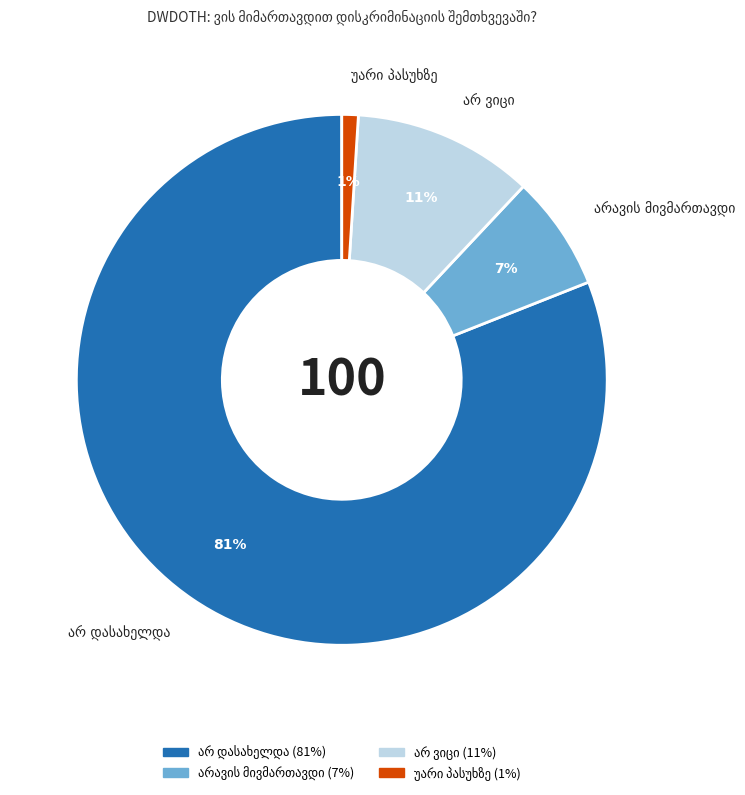

To the nearest percent, what is the average slice percentage?

25%